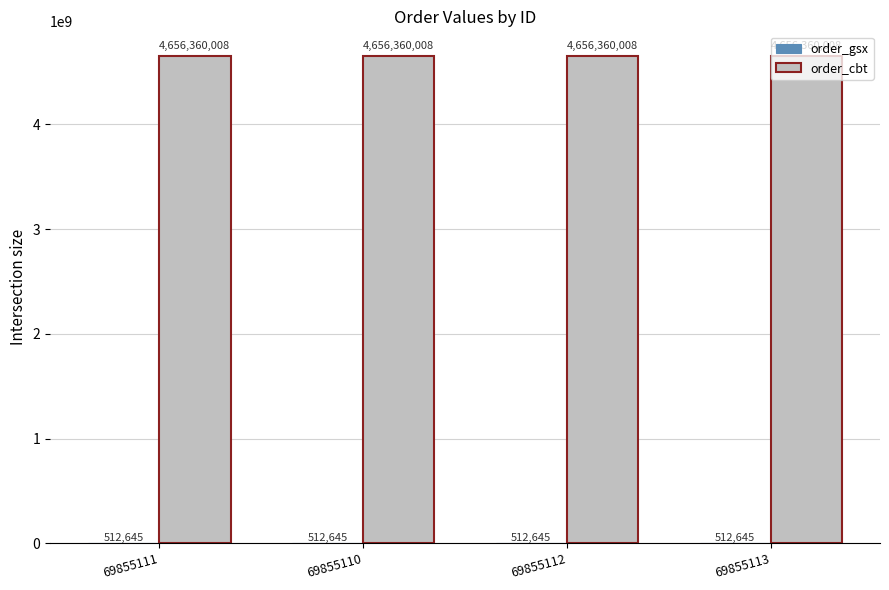

True or false: order_cbt has a value of 4656360008 at 69855111.

True